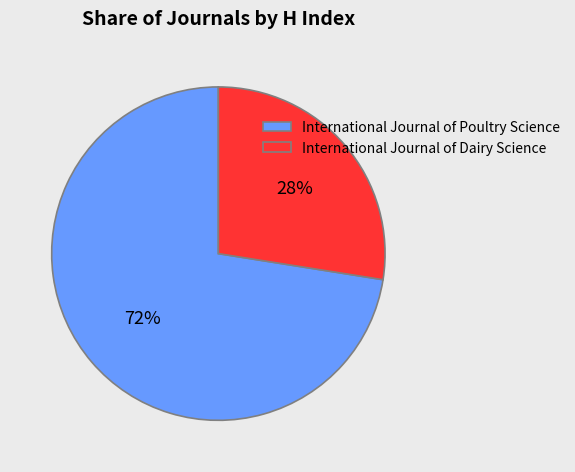

Does International Journal of Dairy Science represent more than half of the total?

No